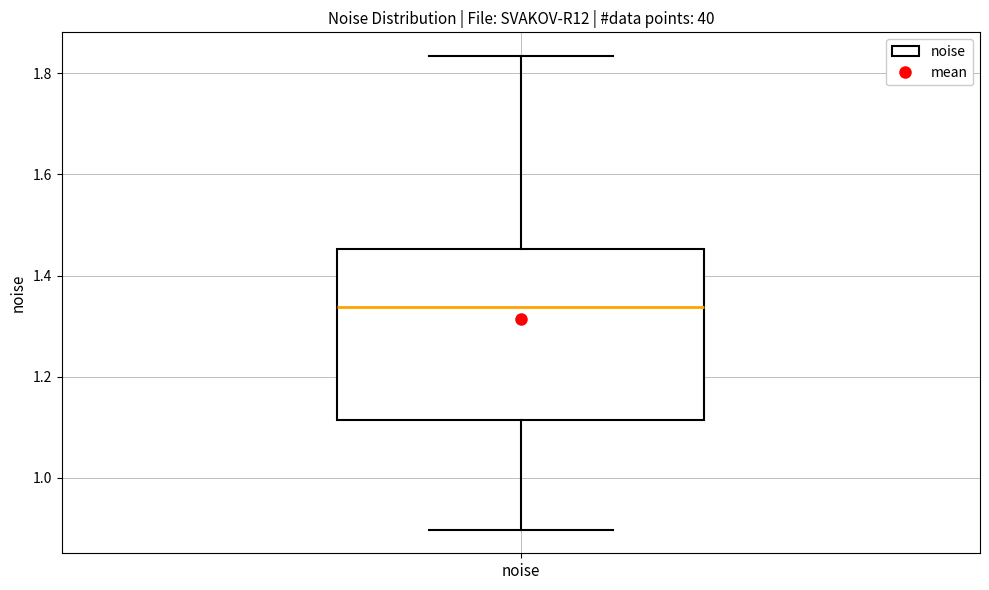

Read this box plot against the y-axis: the position of the median line, the range covered by the box, and the ends of both whiskers. The values are not printed on the chart, so give them approximately, as read against the axis.

median 1.34, box 1.12 to 1.46, whiskers 0.90 to 1.84